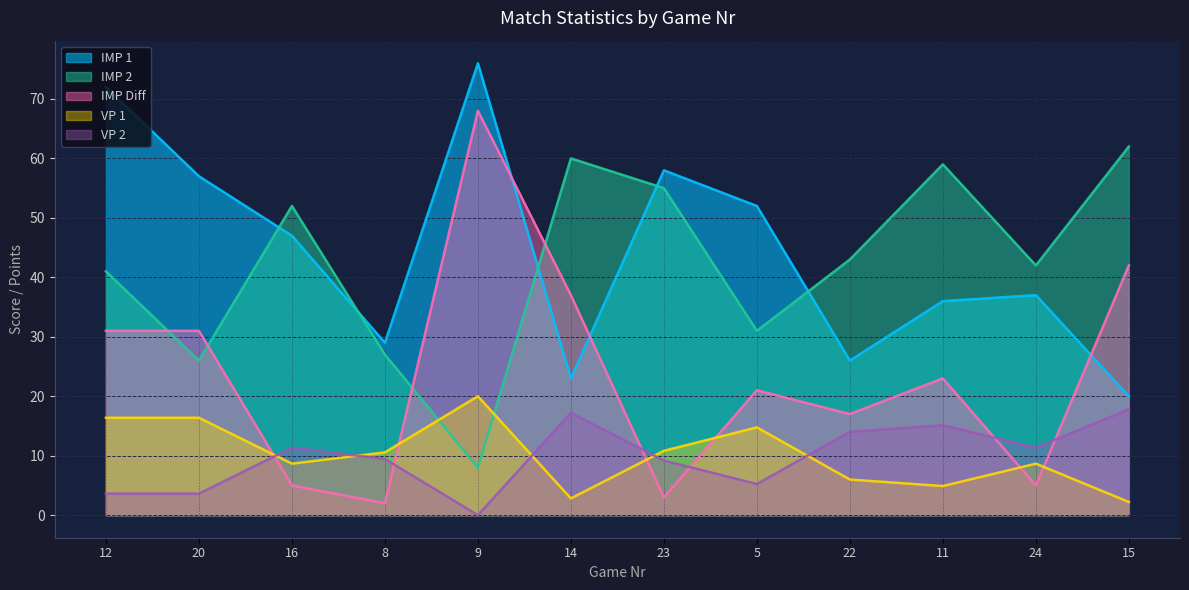

Where do VP 1 and IMP 2 first cross each other?

8 and 9